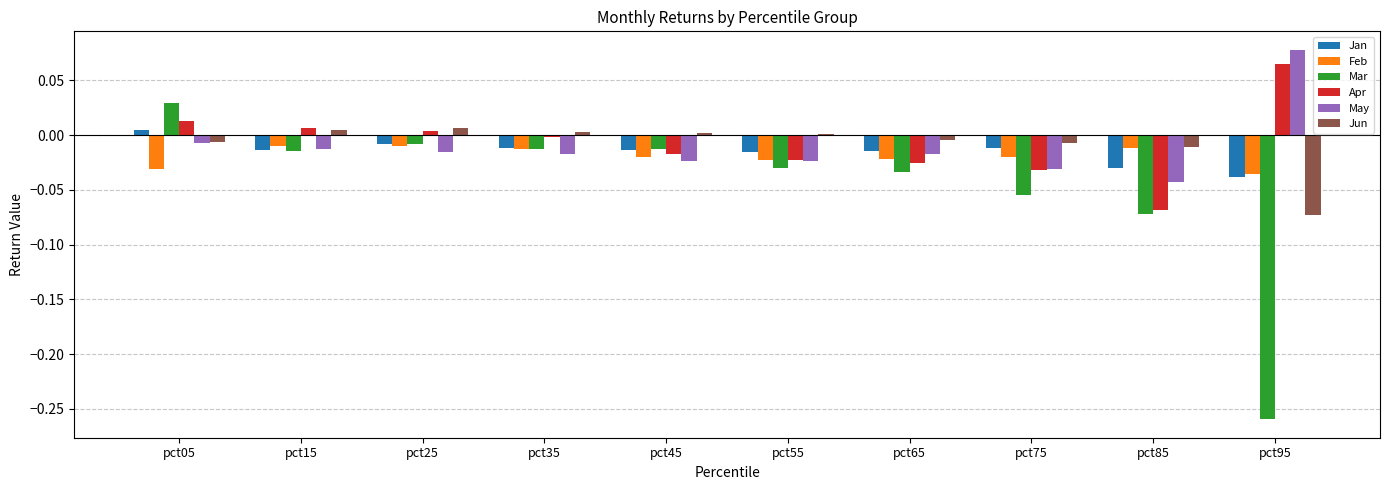

Is it true that Apr equals -0.1 at pct75?

False